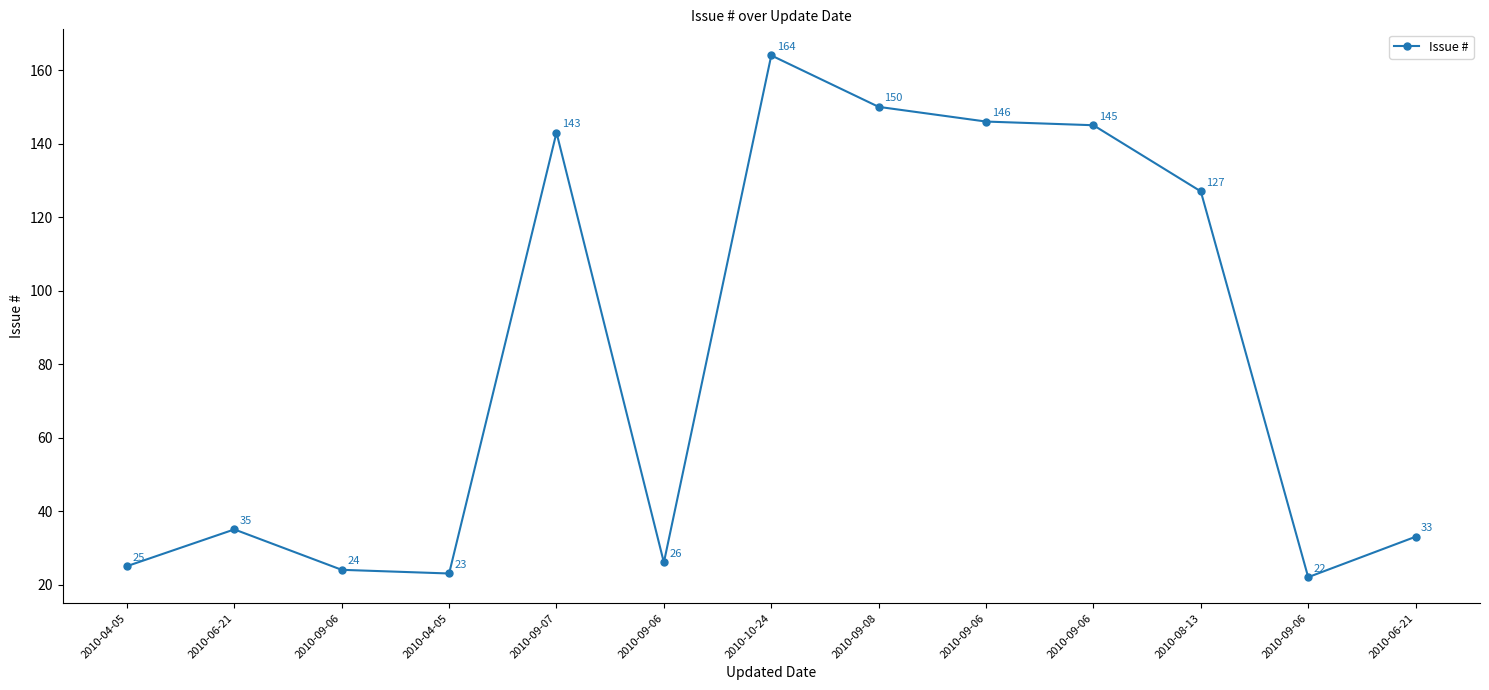

Is this an area chart (filled region under the line)?

No